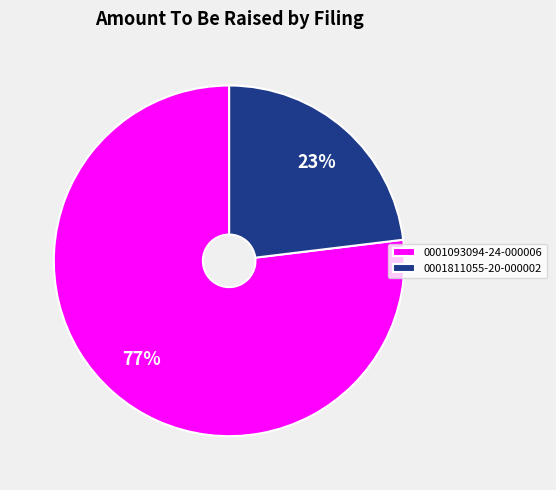

Between 0001811055-20-000002 and 0001093094-24-000006, which is larger?

0001093094-24-000006